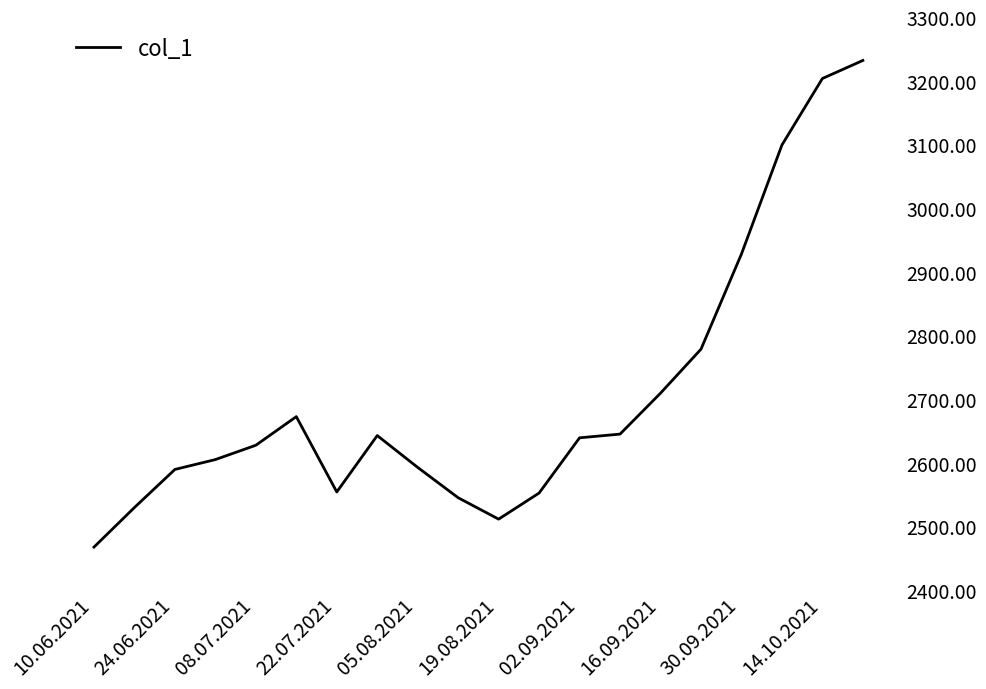

What is the greatest value displayed?

3231.8